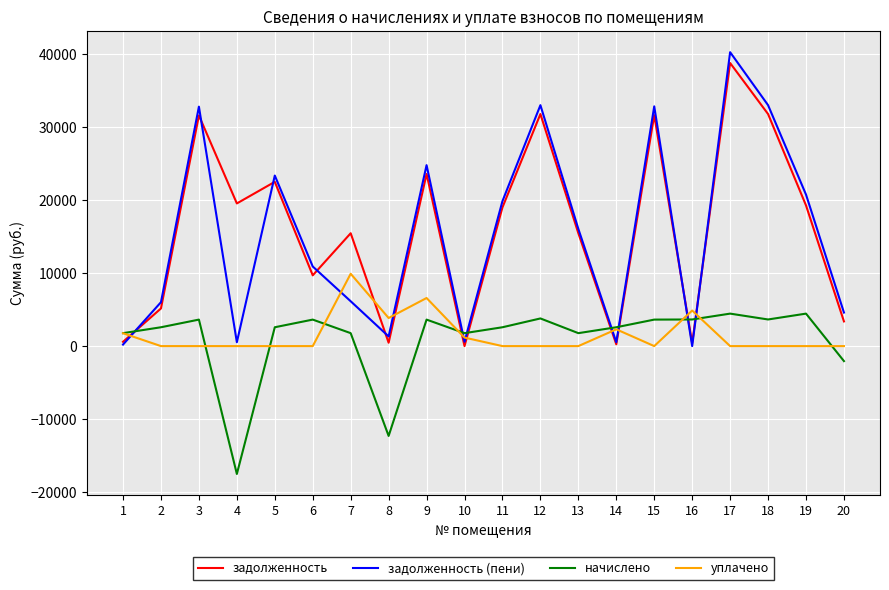

How many values in the начислено series are below 2579?

7